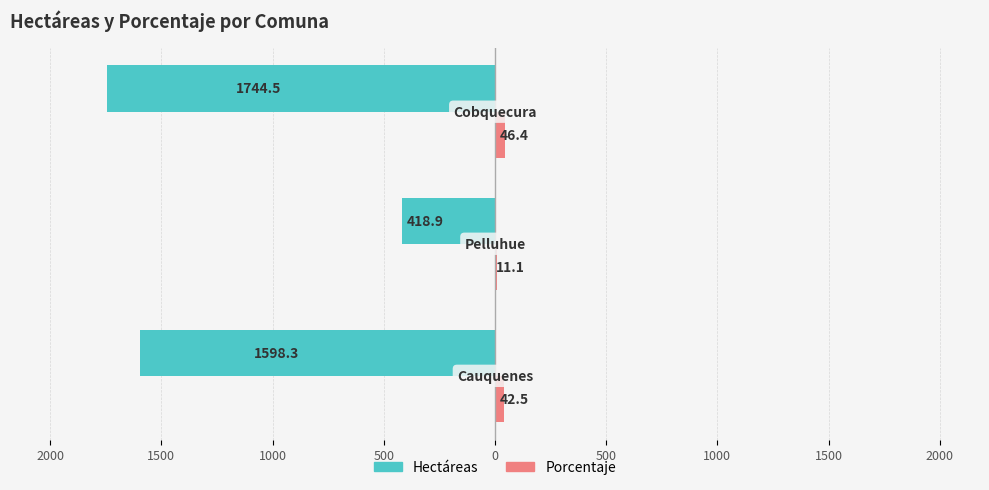

What are all the series names shown in the legend?

Hectáreas, Porcentaje